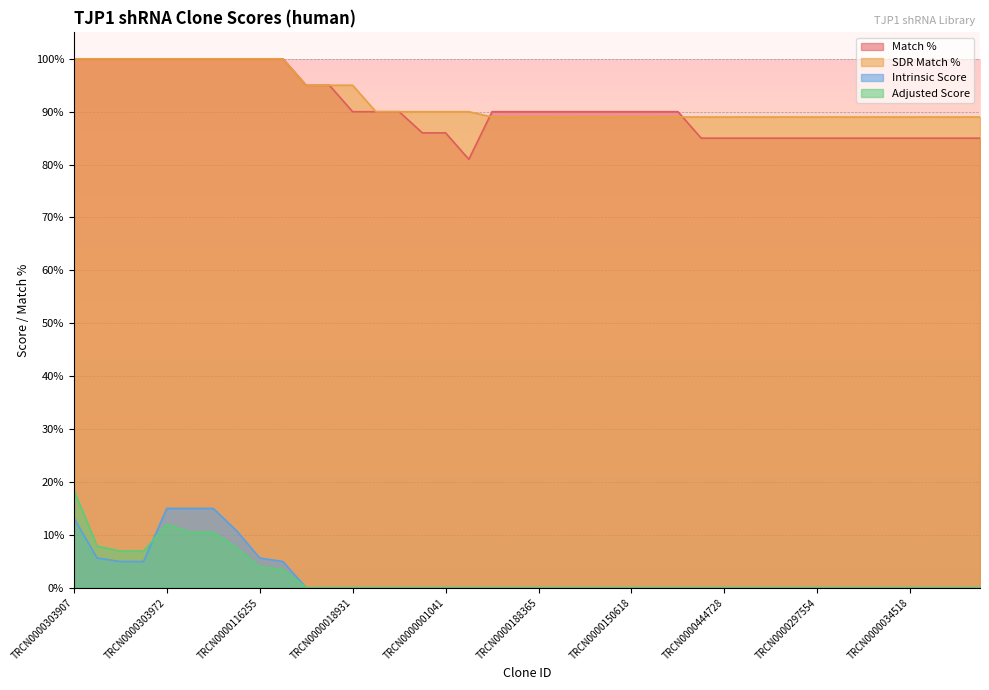

Reading left to right, what are all the values shown in this chart?

Match %: TRCN0000303907=100.0	TRCN0000116252=100.0	TRCN0000116253=100.0	TRCN0000300284=100.0	TRCN0000303972=100.0	TRCN0000303971=100.0	TRCN0000303909=100.0	TRCN0000116254=100.0	TRCN0000116255=100.0	TRCN0000116256=100.0	TRCN0000091620=95.0	TRCN0000302392=95.0	TRCN0000018931=90.0	TRCN0000267134=90.0	TRCN0000196980=90.0	TRCN0000000576=86.0	TRCN0000001041=86.0	TRCN0000233400=81.0	TRCN0000091622=90.0	TRCN0000302326=90.0	TRCN0000188365=90.0	TRCN0000159673=90.0	TRCN0000130408=90.0	TRCN0000200669=90.0	TRCN0000150618=90.0	TRCN0000153022=90.0	TRCN0000166111=90.0	TRCN0000272564=85.0	TRCN0000444728=85.0	TRCN0000113339=85.0	TRCN0000015111=85.0	TRCN0000177368=85.0	TRCN0000297554=85.0	TRCN0000144995=85.0	TRCN0000130962=85.0	TRCN0000156783=85.0	TRCN0000034518=85.0	TRCN0000091619=85.0	TRCN0000331607=85.0	TRCN0000202128=85.0
SDR Match %: TRCN0000303907=100.0	TRCN0000116252=100.0	TRCN0000116253=100.0	TRCN0000300284=100.0	TRCN0000303972=100.0	TRCN0000303971=100.0	TRCN0000303909=100.0	TRCN0000116254=100.0	TRCN0000116255=100.0	TRCN0000116256=100.0	TRCN0000091620=95.0	TRCN0000302392=95.0	TRCN0000018931=95.0	TRCN0000267134=90.0	TRCN0000196980=90.0	TRCN0000000576=90.0	TRCN0000001041=90.0	TRCN0000233400=90.0	TRCN0000091622=89.0	TRCN0000302326=89.0	TRCN0000188365=89.0	TRCN0000159673=89.0	TRCN0000130408=89.0	TRCN0000200669=89.0	TRCN0000150618=89.0	TRCN0000153022=89.0	TRCN0000166111=89.0	TRCN0000272564=89.0	TRCN0000444728=89.0	TRCN0000113339=89.0	TRCN0000015111=89.0	TRCN0000177368=89.0	TRCN0000297554=89.0	TRCN0000144995=89.0	TRCN0000130962=89.0	TRCN0000156783=89.0	TRCN0000034518=89.0	TRCN0000091619=89.0	TRCN0000331607=89.0	TRCN0000202128=89.0
Intrinsic Score: TRCN0000303907=13.2	TRCN0000116252=5.6	TRCN0000116253=5.0	TRCN0000300284=5.0	TRCN0000303972=15.0	TRCN0000303971=15.0	TRCN0000303909=15.0	TRCN0000116254=10.8	TRCN0000116255=5.6	TRCN0000116256=5.0	TRCN0000091620=0.0	TRCN0000302392=0.0	TRCN0000018931=0.0	TRCN0000267134=0.0	TRCN0000196980=0.0	TRCN0000000576=0.0	TRCN0000001041=0.0	TRCN0000233400=0.0	TRCN0000091622=0.0	TRCN0000302326=0.0	TRCN0000188365=0.0	TRCN0000159673=0.0	TRCN0000130408=0.0	TRCN0000200669=0.0	TRCN0000150618=0.0	TRCN0000153022=0.0	TRCN0000166111=0.0	TRCN0000272564=0.0	TRCN0000444728=0.0	TRCN0000113339=0.0	TRCN0000015111=0.0	TRCN0000177368=0.0	TRCN0000297554=0.0	TRCN0000144995=0.0	TRCN0000130962=0.0	TRCN0000156783=0.0	TRCN0000034518=0.0	TRCN0000091619=0.0	TRCN0000331607=0.0	TRCN0000202128=0.0
Adjusted Score: TRCN0000303907=18.5	TRCN0000116252=7.9	TRCN0000116253=6.9	TRCN0000300284=6.9	TRCN0000303972=12.0	TRCN0000303971=10.5	TRCN0000303909=10.5	TRCN0000116254=7.6	TRCN0000116255=3.9	TRCN0000116256=3.5	TRCN0000091620=0.0	TRCN0000302392=0.0	TRCN0000018931=0.0	TRCN0000267134=0.0	TRCN0000196980=0.0	TRCN0000000576=0.0	TRCN0000001041=0.0	TRCN0000233400=0.0	TRCN0000091622=0.0	TRCN0000302326=0.0	TRCN0000188365=0.0	TRCN0000159673=0.0	TRCN0000130408=0.0	TRCN0000200669=0.0	TRCN0000150618=0.0	TRCN0000153022=0.0	TRCN0000166111=0.0	TRCN0000272564=0.0	TRCN0000444728=0.0	TRCN0000113339=0.0	TRCN0000015111=0.0	TRCN0000177368=0.0	TRCN0000297554=0.0	TRCN0000144995=0.0	TRCN0000130962=0.0	TRCN0000156783=0.0	TRCN0000034518=0.0	TRCN0000091619=0.0	TRCN0000331607=0.0	TRCN0000202128=0.0